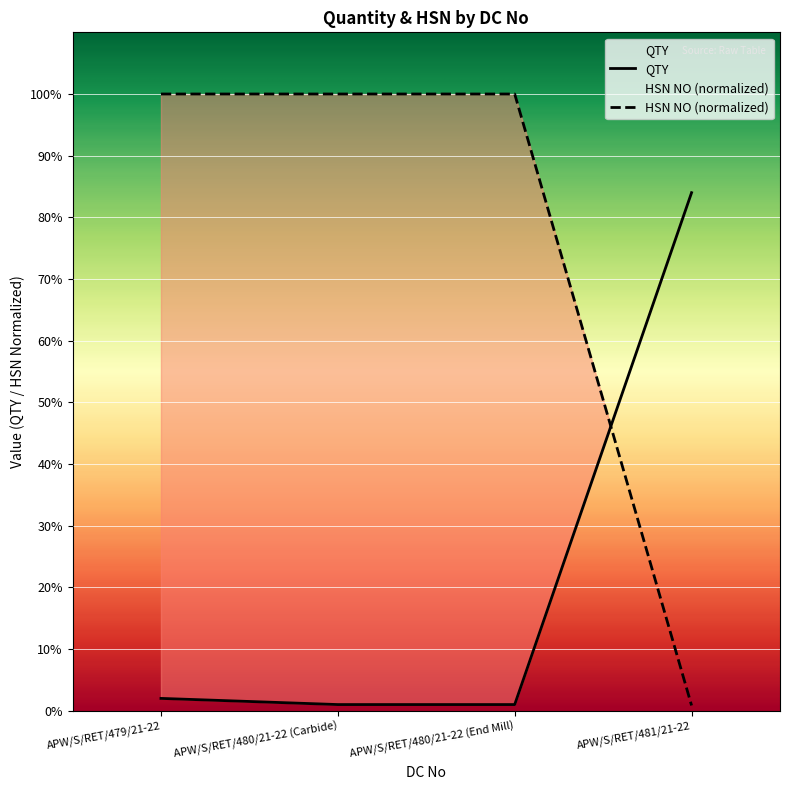

True or false: HSN NO and QTY intersect in this chart.

True